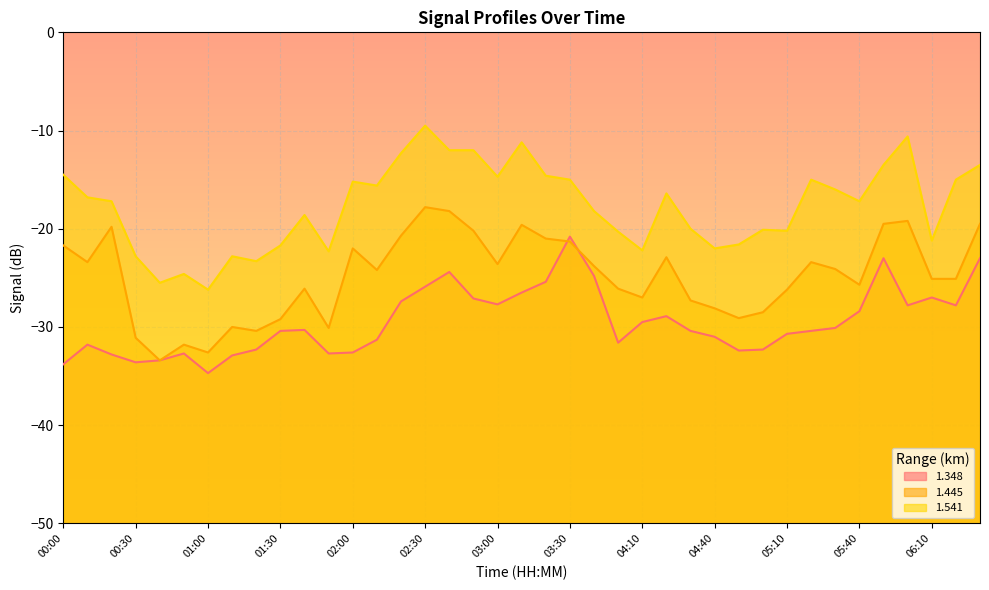

At 01:40, list the series in order from smallest to largest.

1.348, 1.445, 1.541